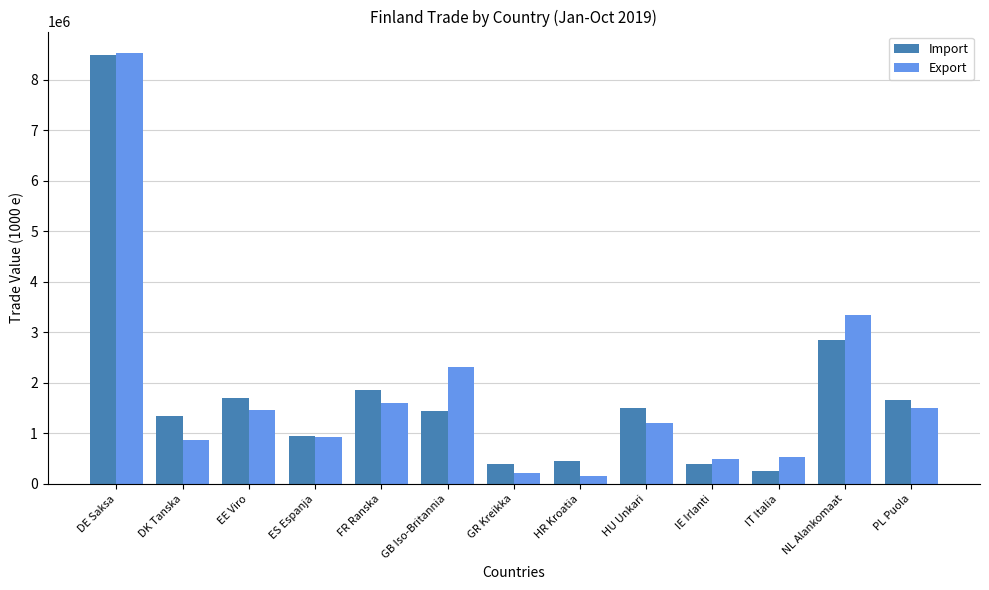

What is the sum of the Import values at ES Espanja and IT Italia?

1203439